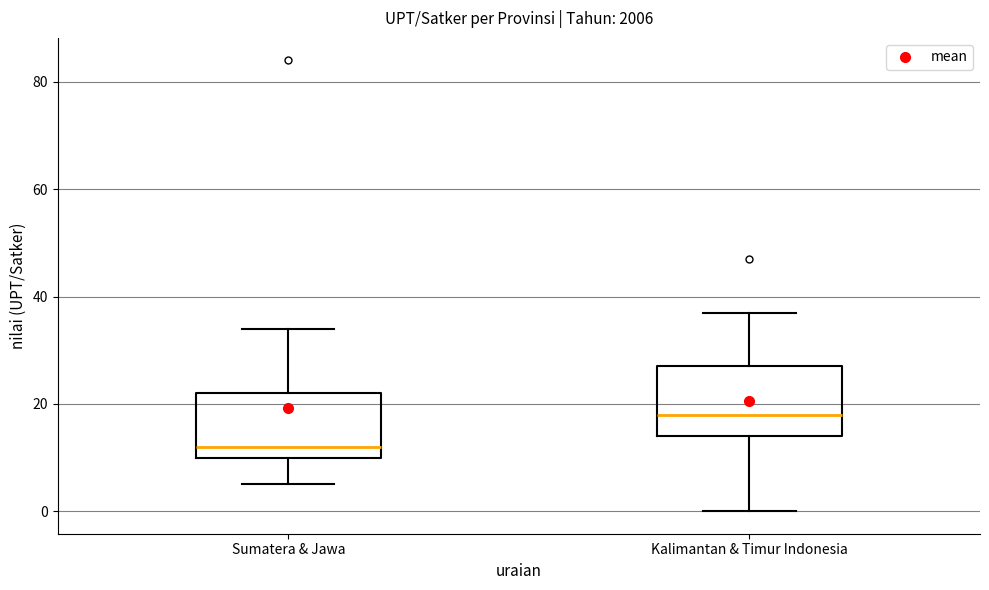

Reading left to right, read every box against the y-axis: the position of its median line, the range the box covers, and the ends of its whiskers. The values are not printed on the chart, so give them approximately, as read against the axis.

Sumatera & Jawa: median 12, box 10 to 22, whiskers 6 to 34
Kalimantan & Timur Indonesia: median 18, box 14 to 28, whiskers 0 to 38